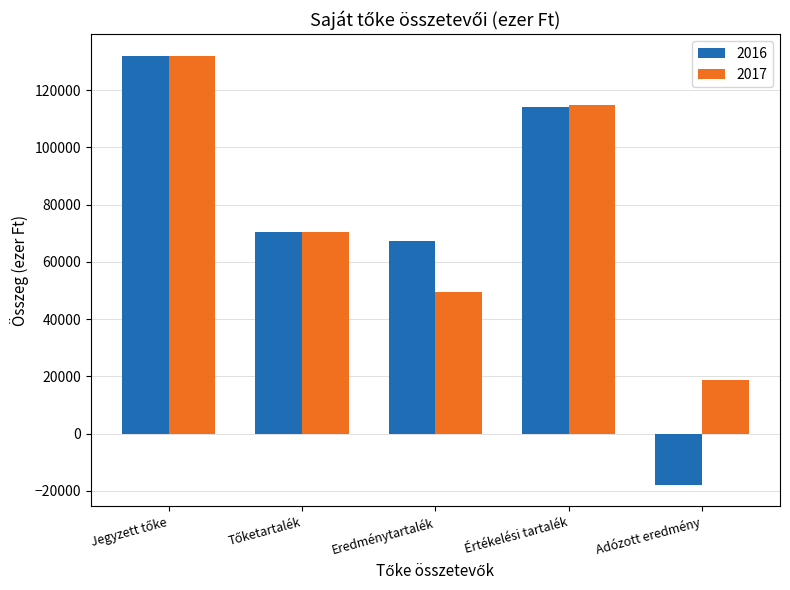

What is the approximate value of 2016 at Adózott eredmény?

-17928